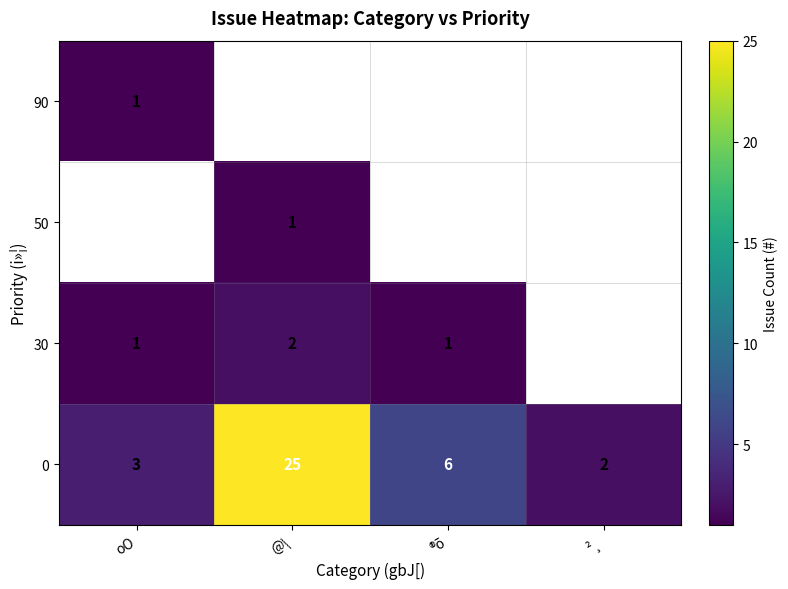

Which category has the highest value in the 0 series?

@\